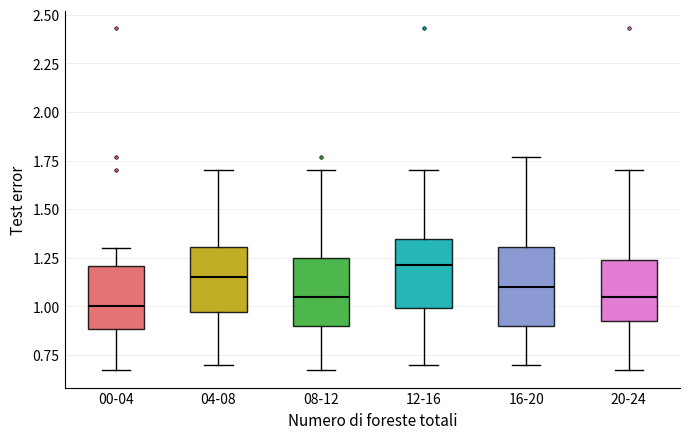

Which box is the tallest, from its lower edge to its upper edge?

16-20